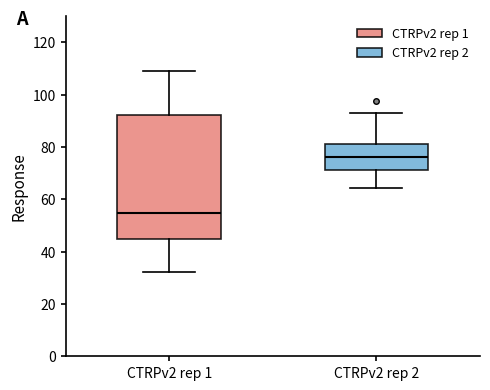

Reading left to right, read every box against the y-axis: the position of its median line, the range the box covers, and the ends of its whiskers. The values are not printed on the chart, so give them approximately, as read against the axis.

CTRPv2 rep 1: median 54, box 44 to 92, whiskers 32 to 110
CTRPv2 rep 2: median 76, box 72 to 82, whiskers 64 to 92